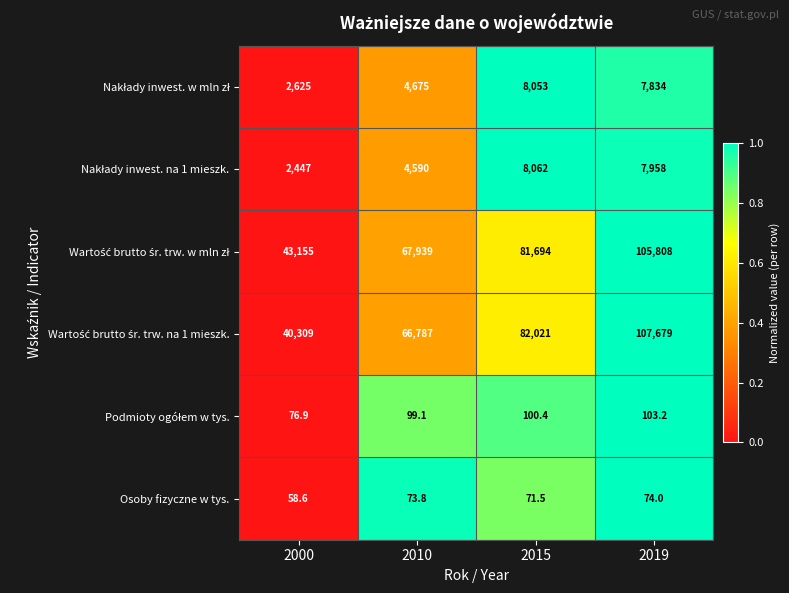

What is the difference between the maximum and second lowest values in the Osoby fizyczne w tys. series?

2.5